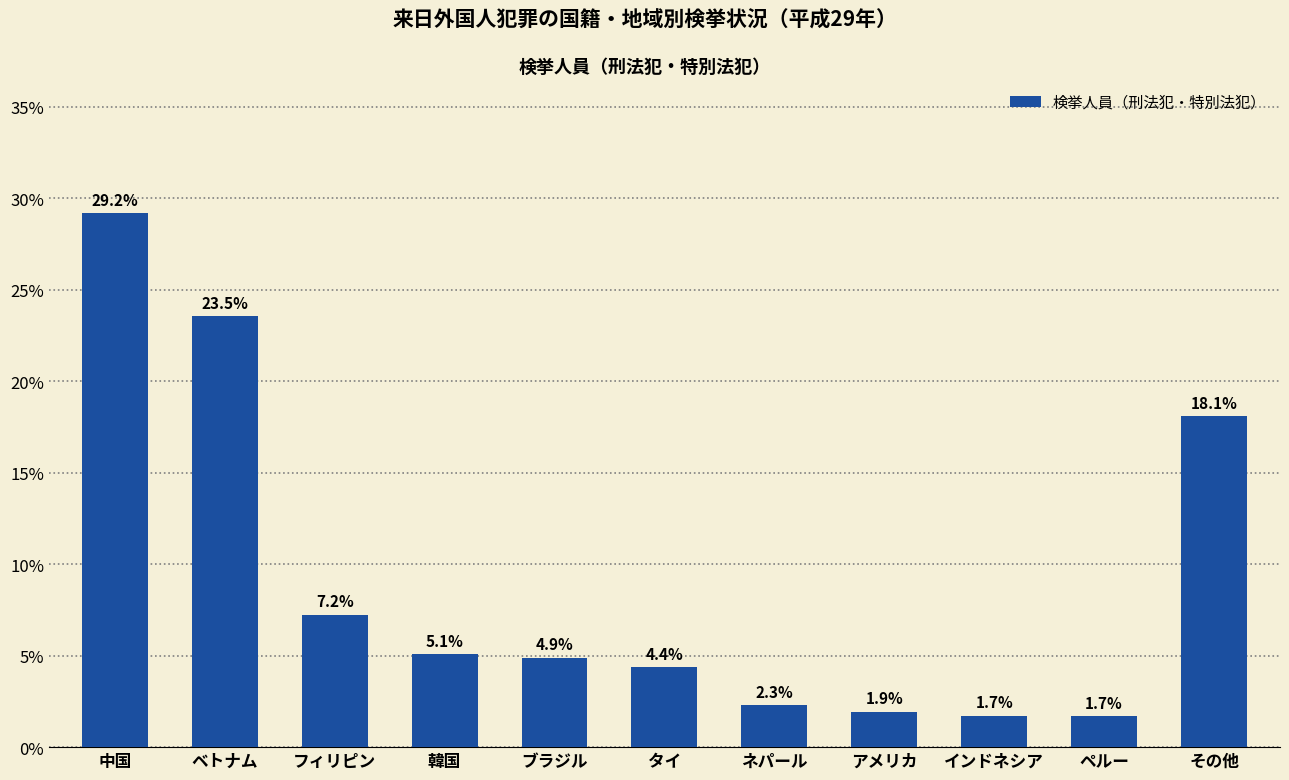

Reading right to left, transcribe all the data shown in this chart.

その他=0.2	ペルー=0.0	インドネシア=0.0	アメリカ=0.0	ネパール=0.0	タイ=0.0	ブラジル=0.0	韓国=0.1	フィリピン=0.1	ベトナム=0.2	中国=0.3